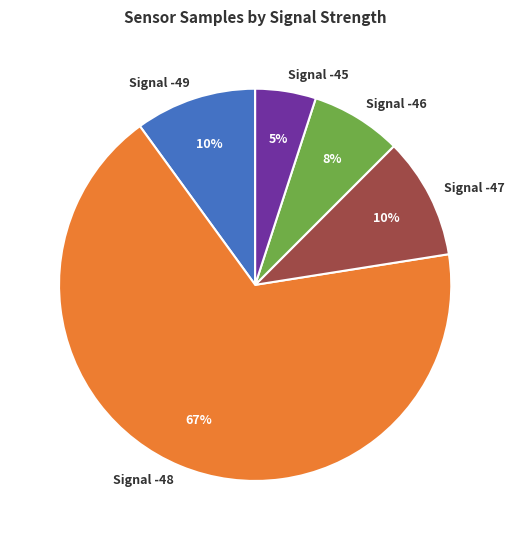

To the nearest percent, what is the difference between the Signal -48 and Signal -45 slice percentages?

62%